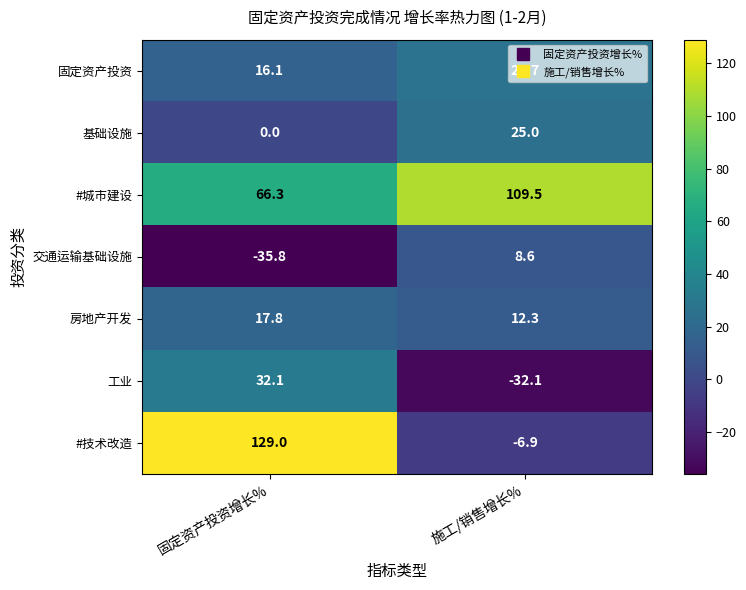

At which category is the sum across all series the highest?

固定资产投资增长%